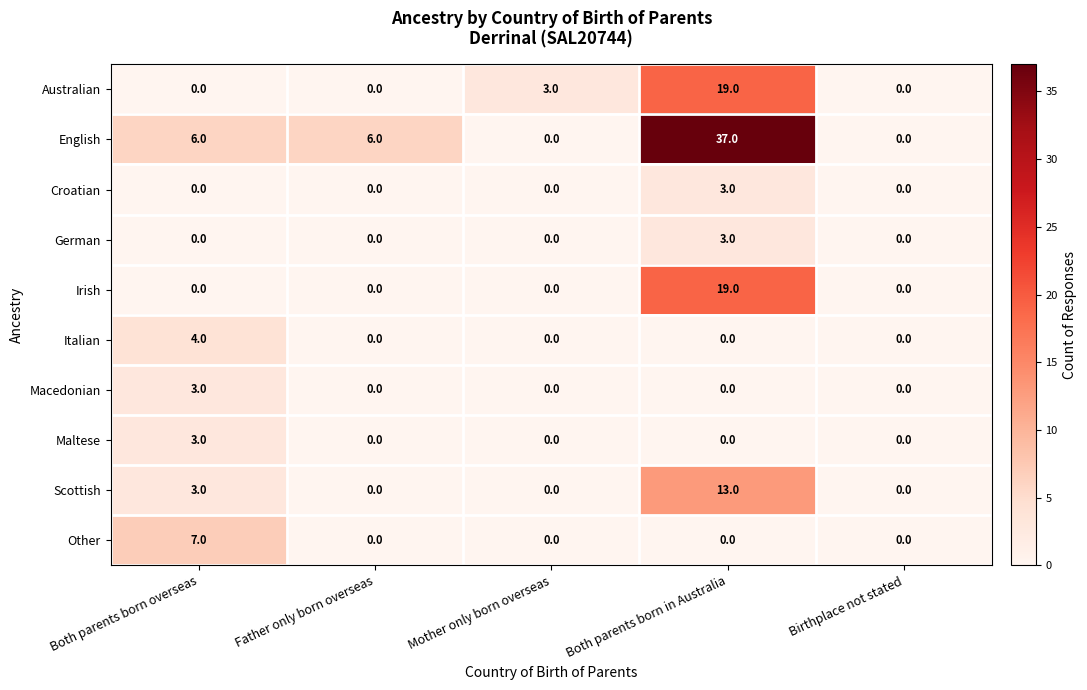

What is the difference between the maximum and minimum values in the Irish series?

19